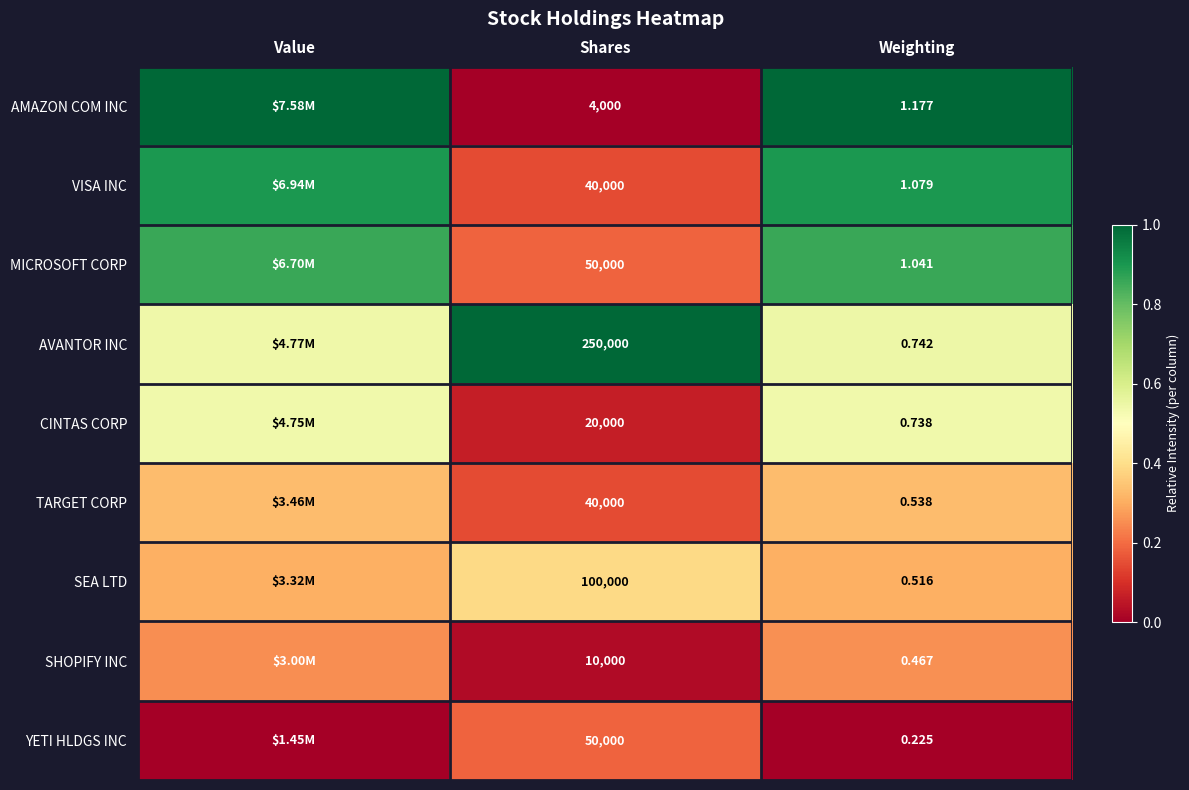

Is the value of TARGET CORP at Shares greater than the value of MICROSOFT CORP at Weighting?

Yes